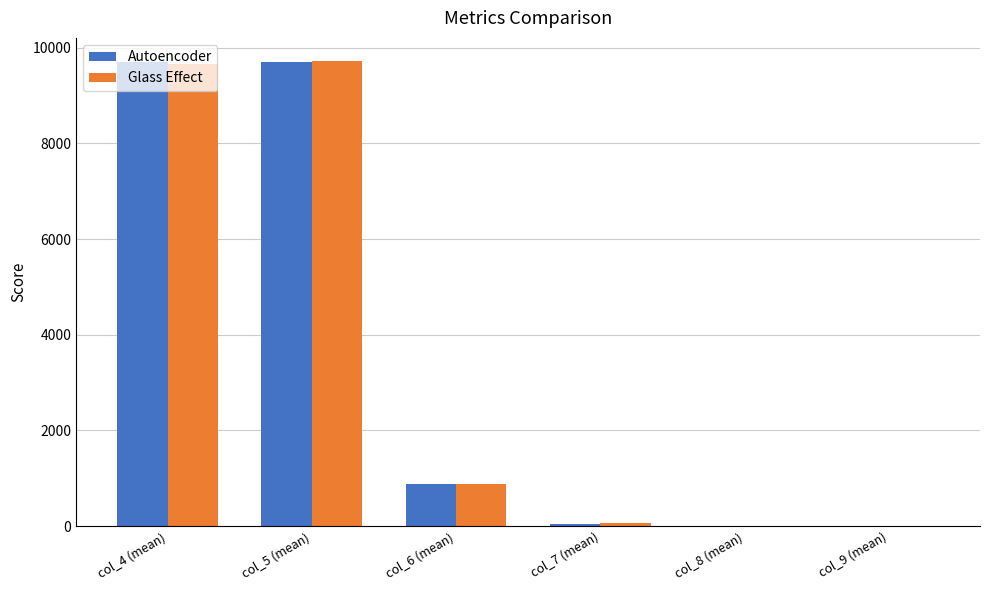

What is the sum of the Glass Effect values at col_8 (mean) and col_9 (mean)?

7.0